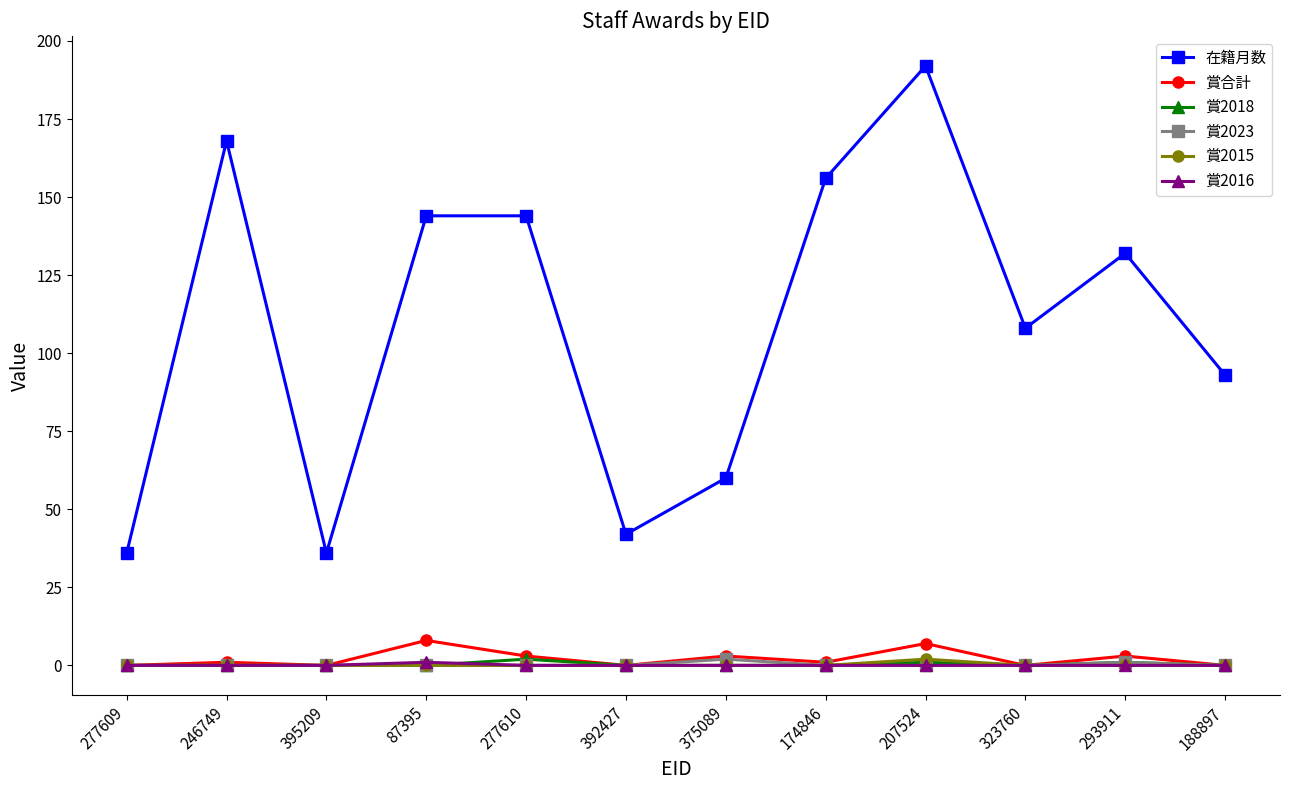

True or false: 賞2023 and 在籍月数 intersect in this chart.

False